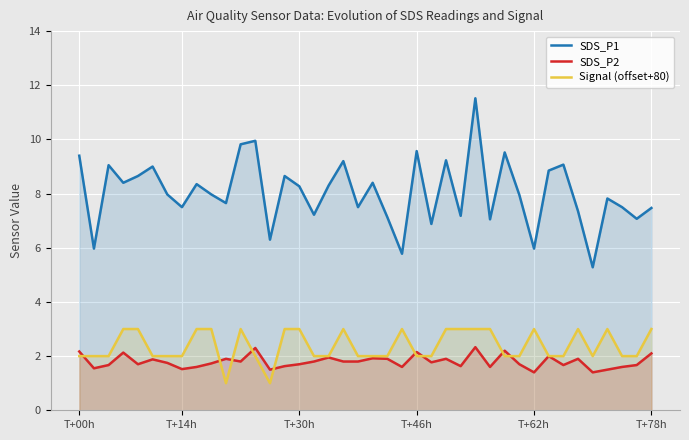

Between T+30h and T+46h, which series saw the biggest shift?

SDS_P1